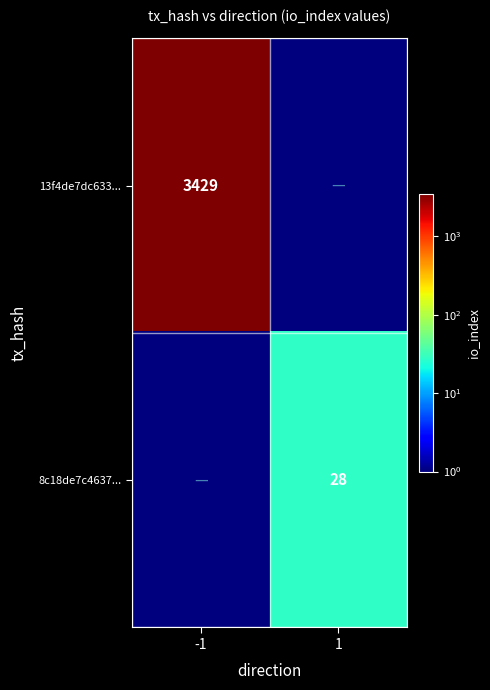

Count the number of categories in the chart.

2